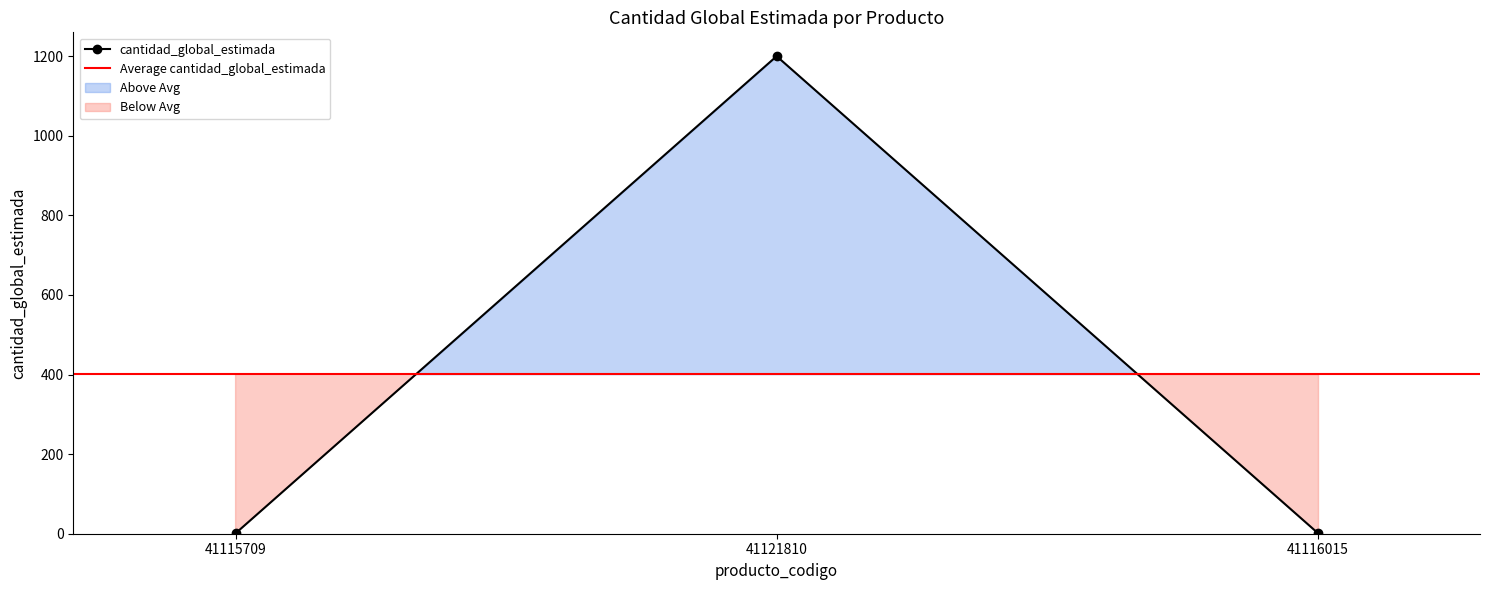

Where is the data nearest to the value 600?

41116015